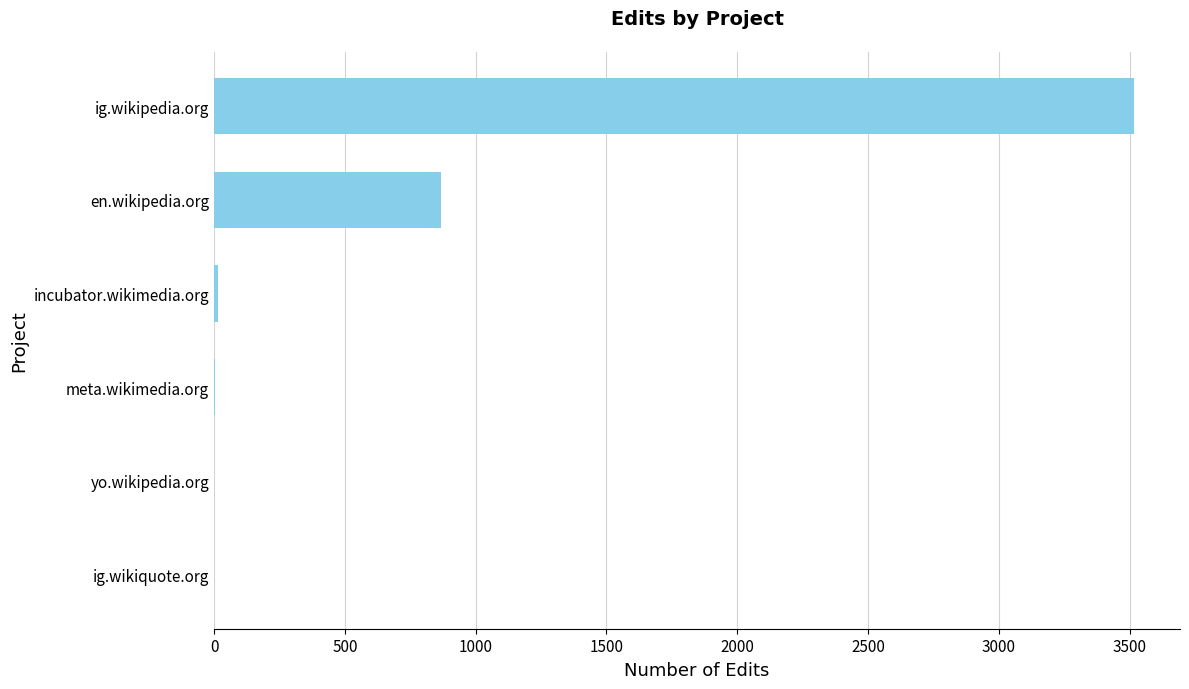

At which category does the chart reach its peak across all series?

ig.wikipedia.org